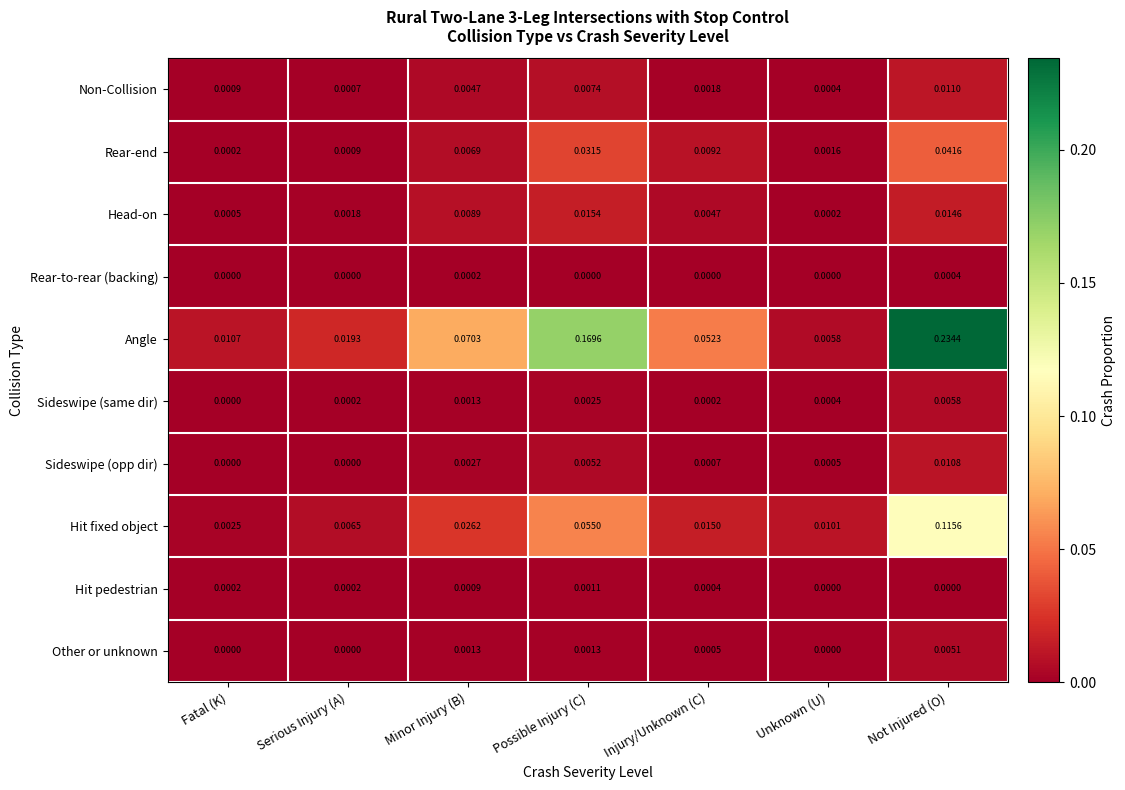

Between Possible Injury (C) and Unknown (U), which series saw the biggest shift?

Angle